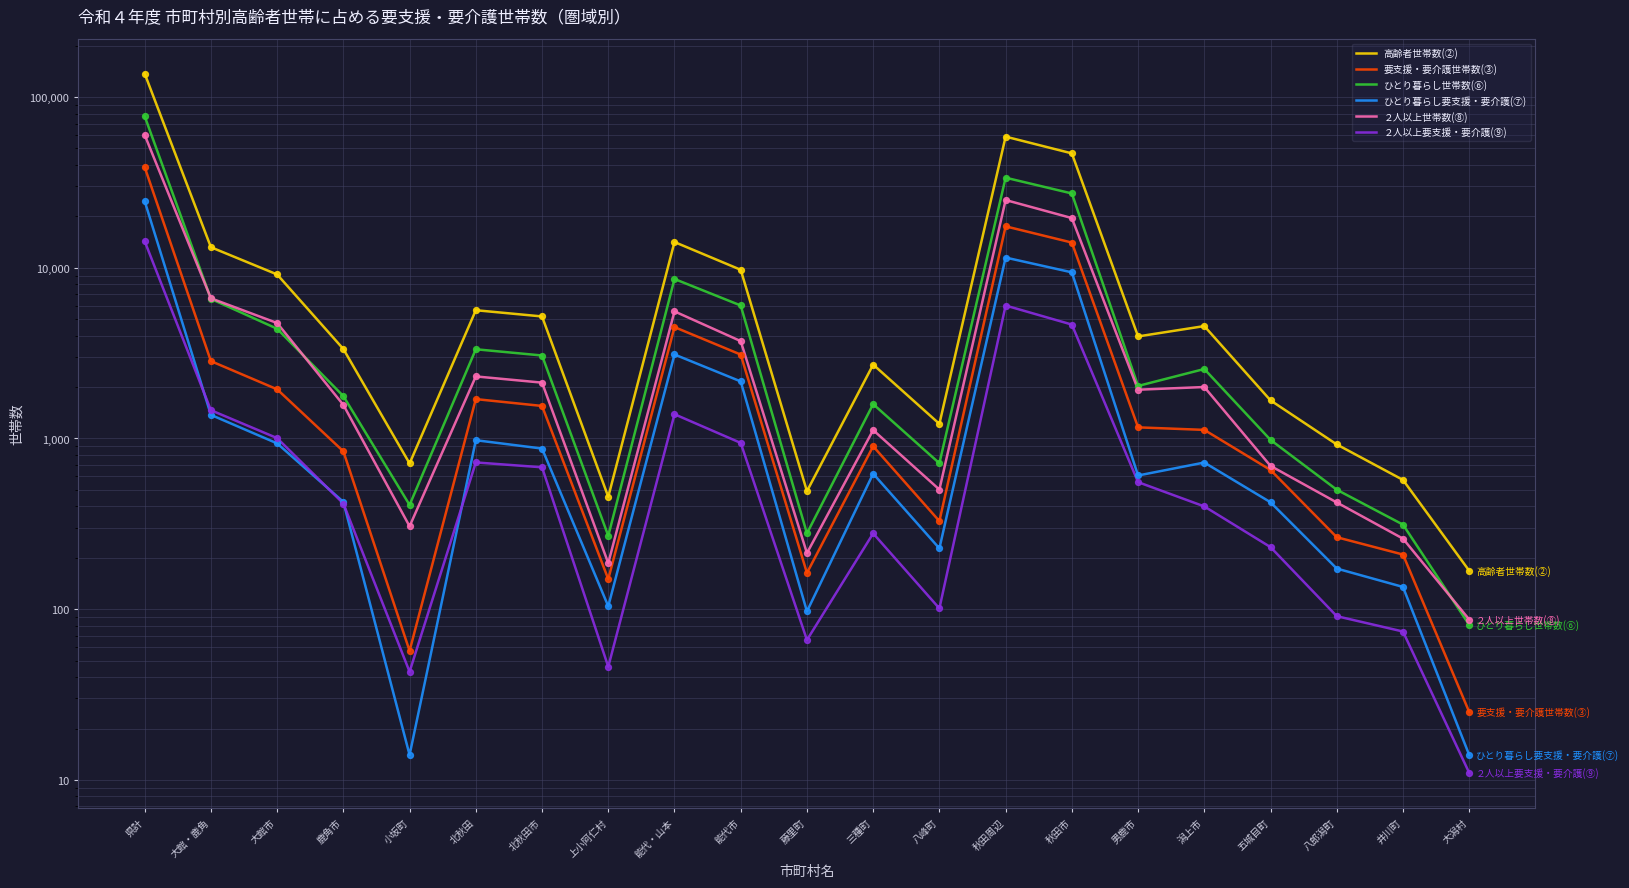

Is the value of ２人以上世帯数(⑧) at 上小阿仁村 greater than the value of ひとり暮らし世帯数(⑥) at 鹿角市?

No